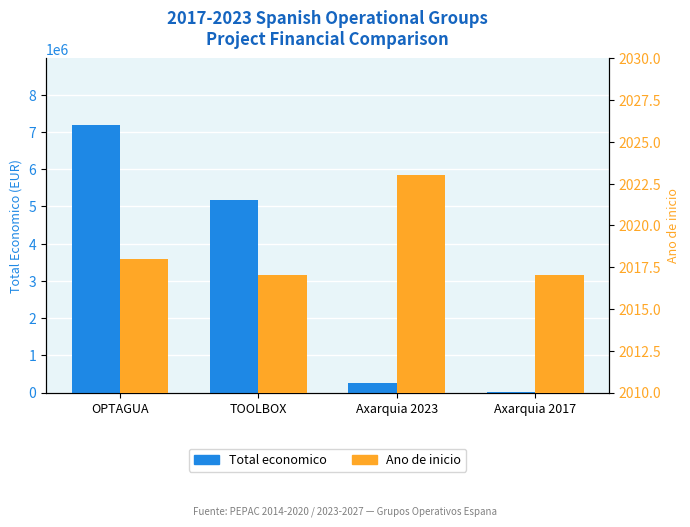

The value of Total economico at Axarquia 2017 is 1907. True or false?

False